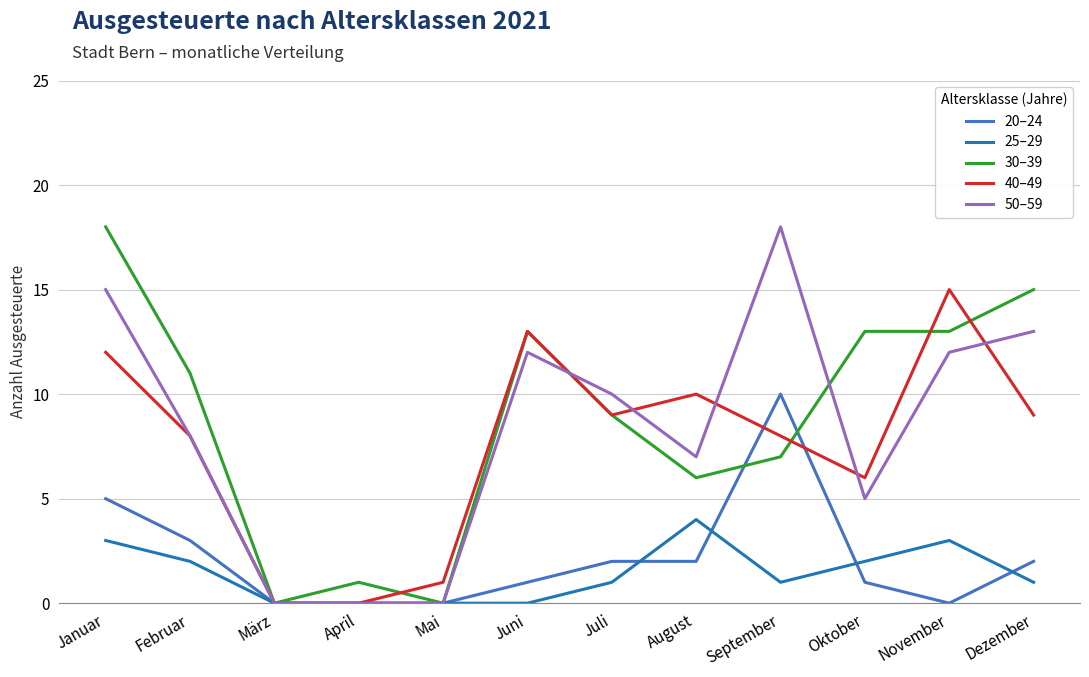

Which series changed the most between Januar and Juli?

30–39